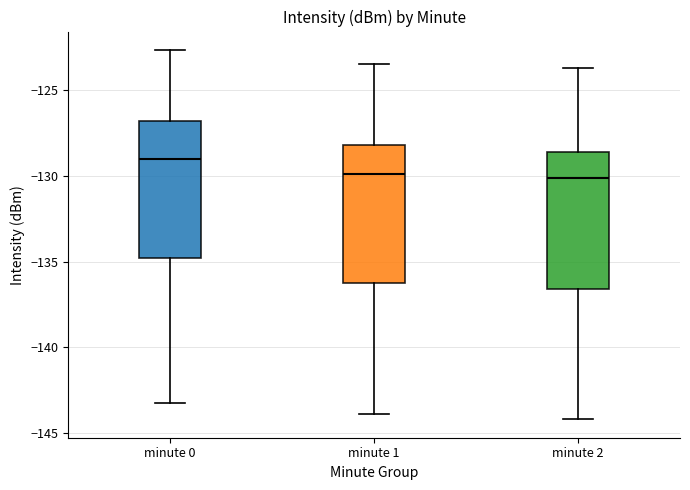

Reading left to right, transcribe this box plot: for each box, give where its median line is, the range the box spans, and where its two whiskers end, as read against the y-axis. The values are not printed on the chart, so give them approximately, as read against the axis.

minute 0: median -129.0, box -135.0 to -127.0, whiskers -143.0 to -122.5
minute 1: median -130.0, box -136.5 to -128.0, whiskers -144.0 to -123.5
minute 2: median -130.0, box -136.5 to -128.5, whiskers -144.0 to -123.5